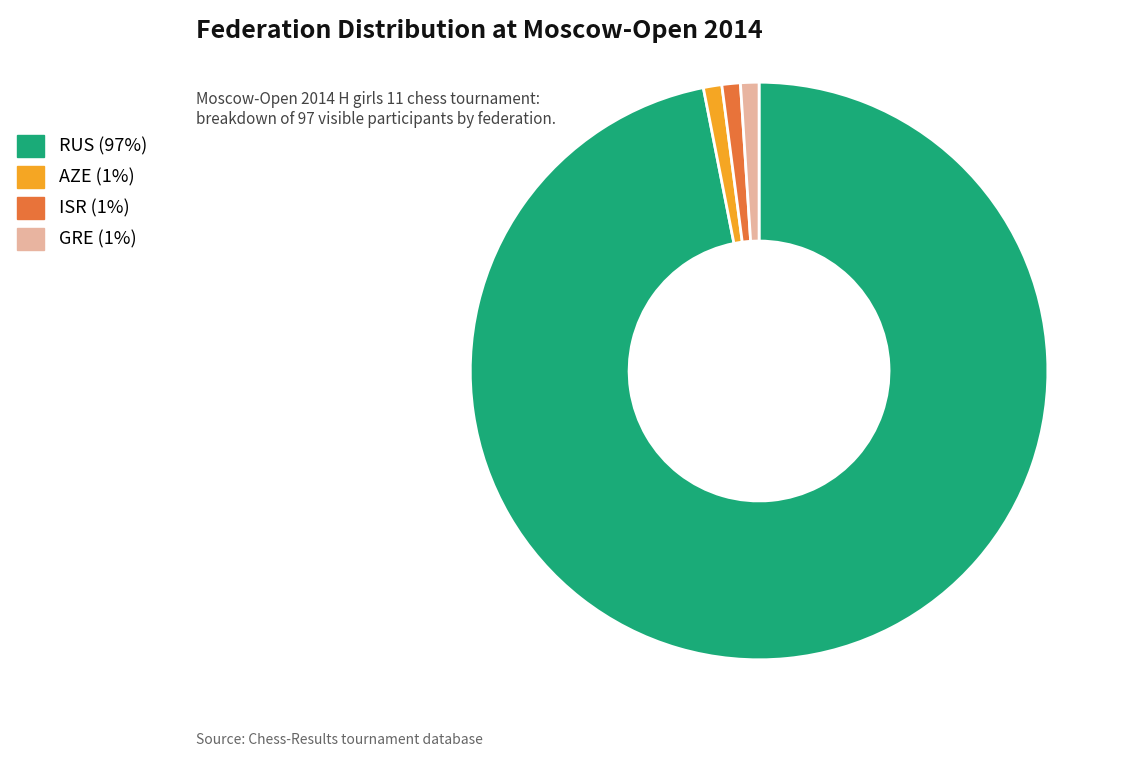

Is there any slice that represents more than half of the pie?

Yes